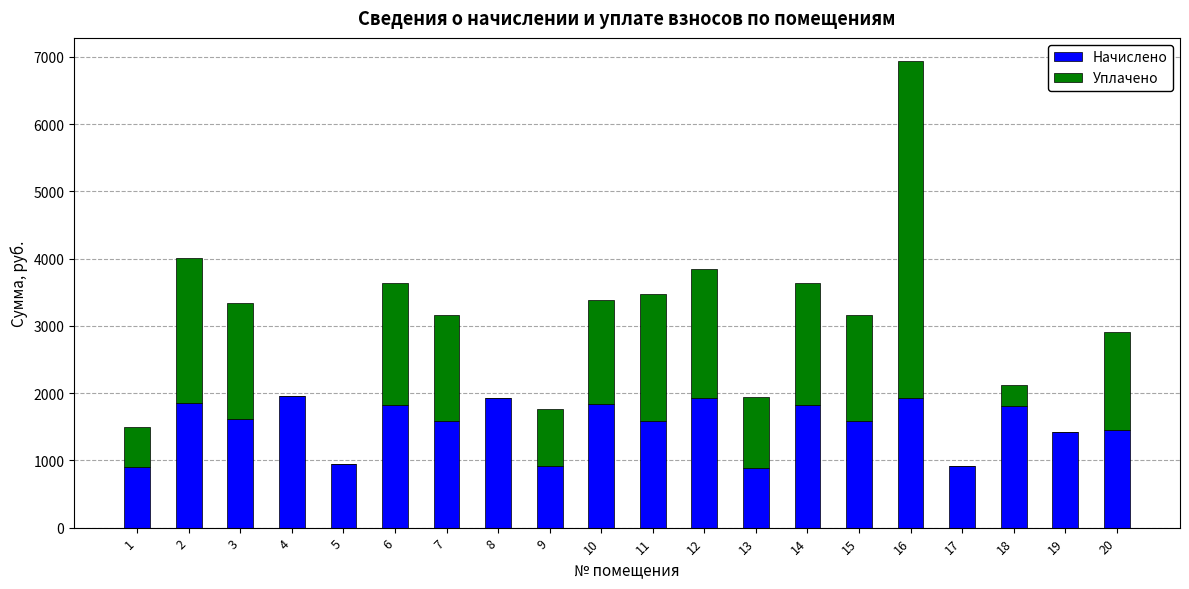

The Начислено series shows 899.9 at 1. True or false?

True